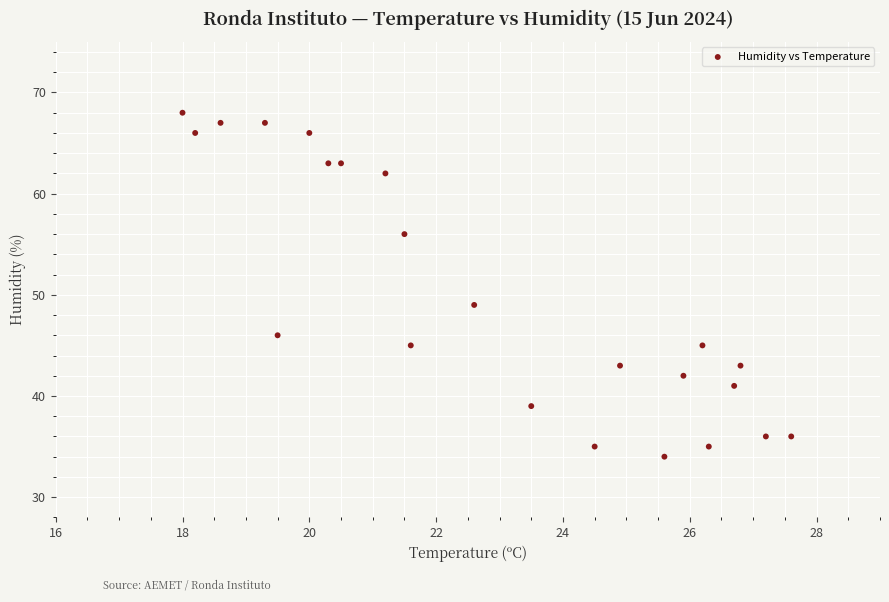

What is the range of Y values (max minus min)?

34